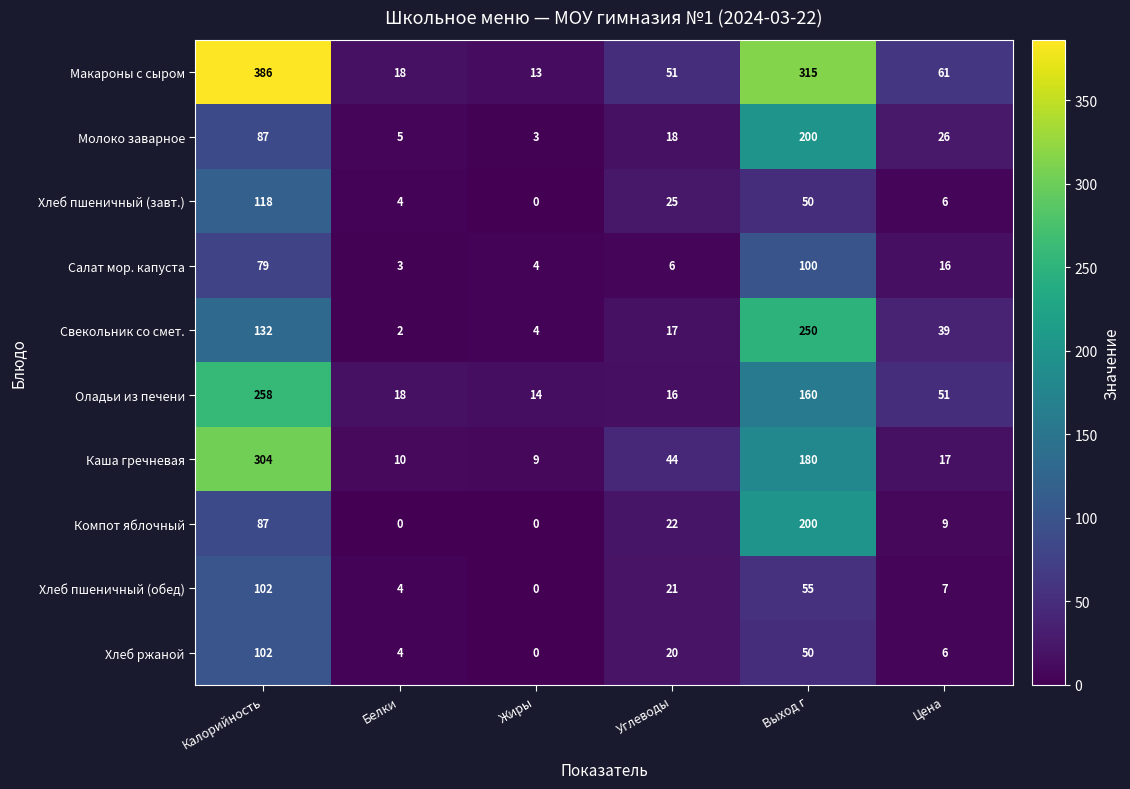

What is the lowest value of the Оладьи из печени series?

14